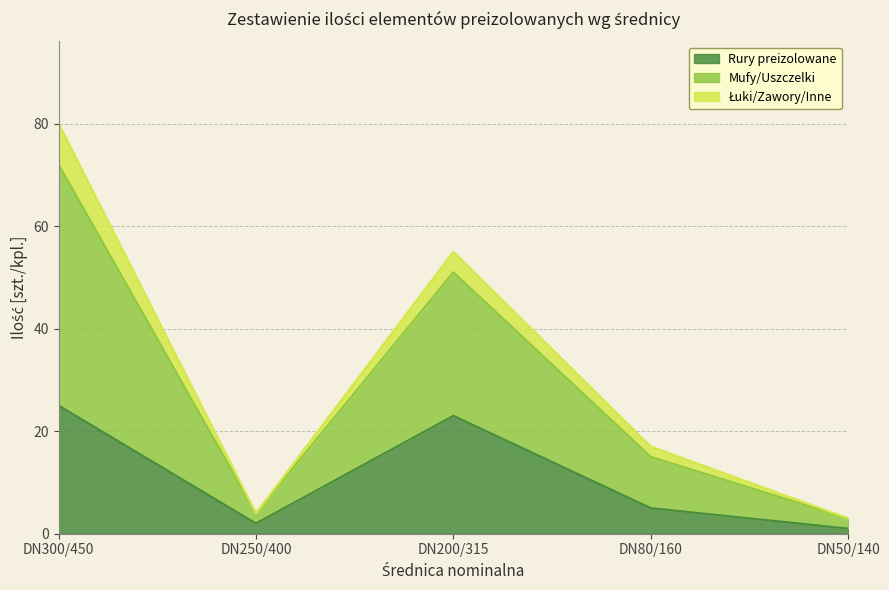

True or false: Rury preizolowane and Mufy/Uszczelki intersect in this chart.

False